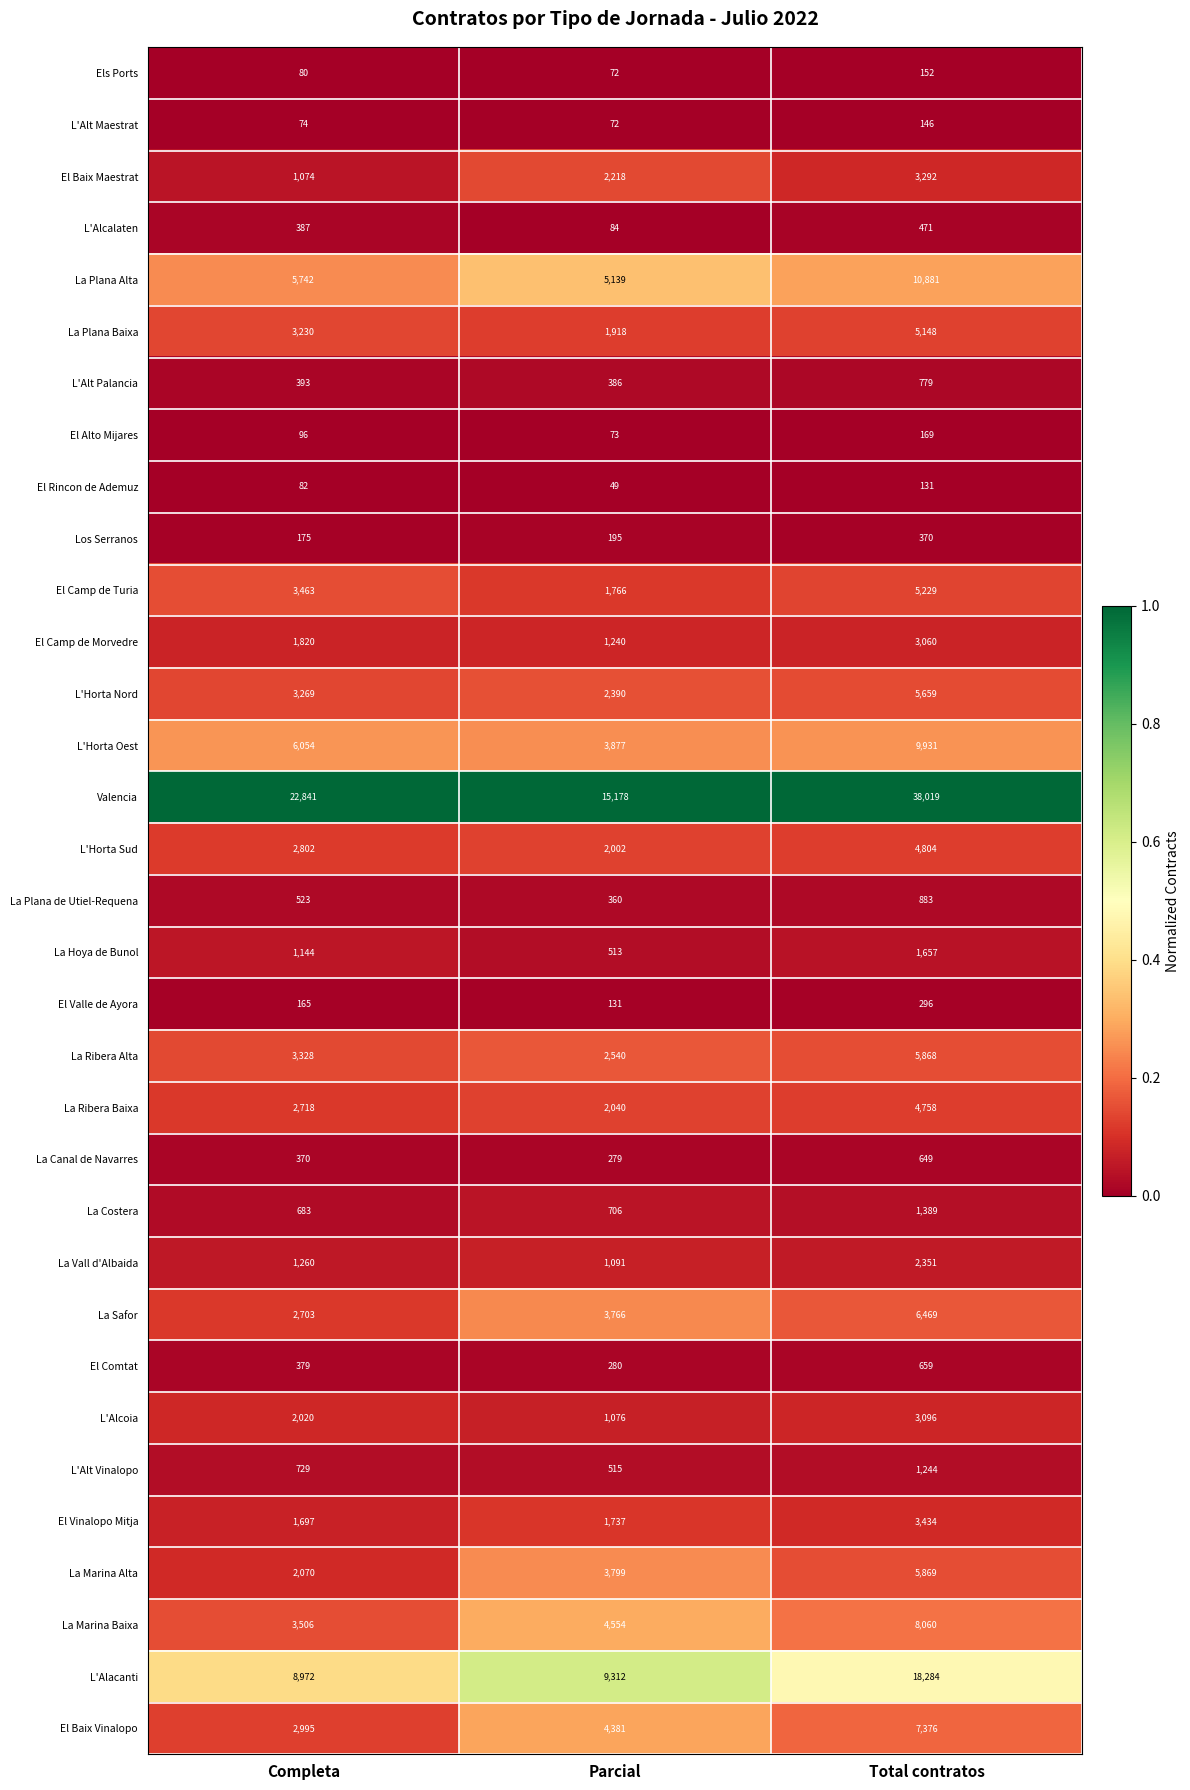

Rank the series at Total contratos from lowest to highest value.

El Rincon de Ademuz, L'Alt Maestrat, Els Ports, El Alto Mijares, El Valle de Ayora, Los Serranos, L'Alcalaten, La Canal de Navarres, El Comtat, L'Alt Palancia, La Plana de Utiel-Requena, L'Alt Vinalopo, La Costera, La Hoya de Bunol, La Vall d'Albaida, El Camp de Morvedre, L'Alcoia, El Baix Maestrat, El Vinalopo Mitja, La Ribera Baixa, L'Horta Sud, La Plana Baixa, El Camp de Turia, L'Horta Nord, La Ribera Alta, La Marina Alta, La Safor, El Baix Vinalopo, La Marina Baixa, L'Horta Oest, La Plana Alta, L'Alacanti, Valencia